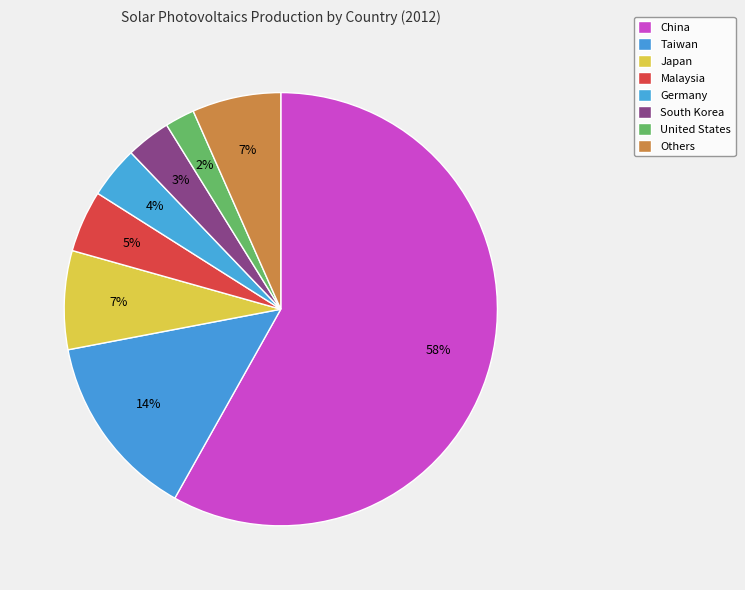

How many slices are in this pie chart?

8